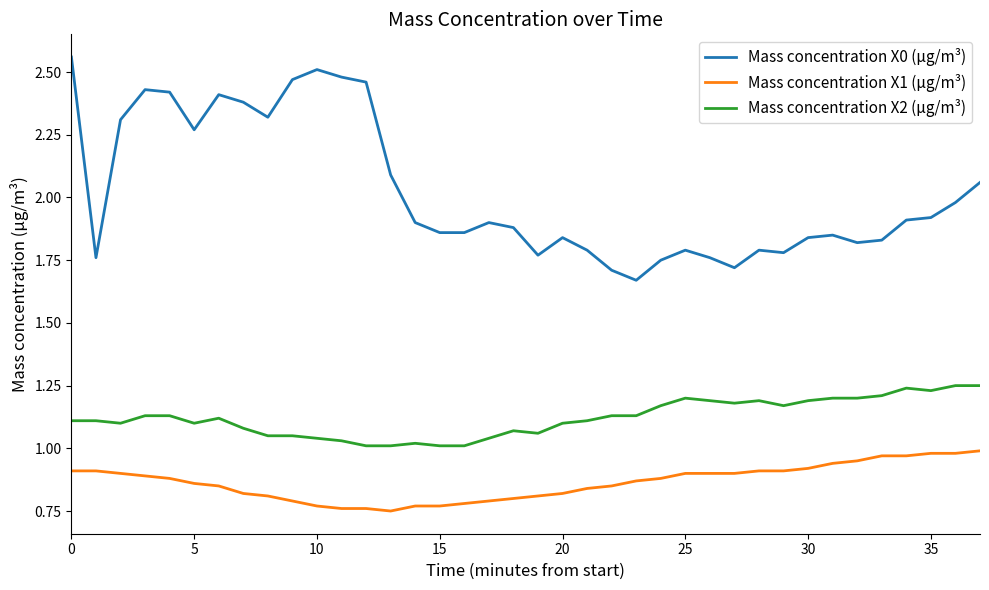

How many distinct data groups are displayed?

3